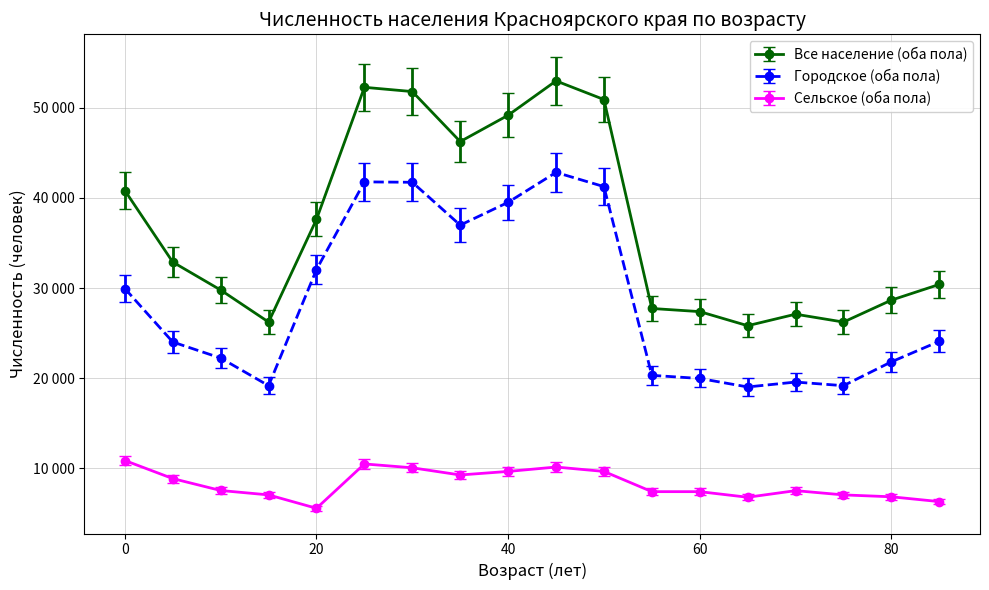

Is this an area chart (filled region under the line)?

No